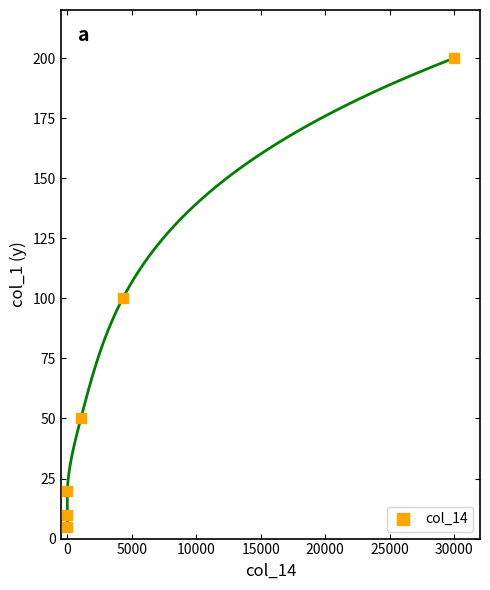

What is the range of X values (max minus min)?

30000